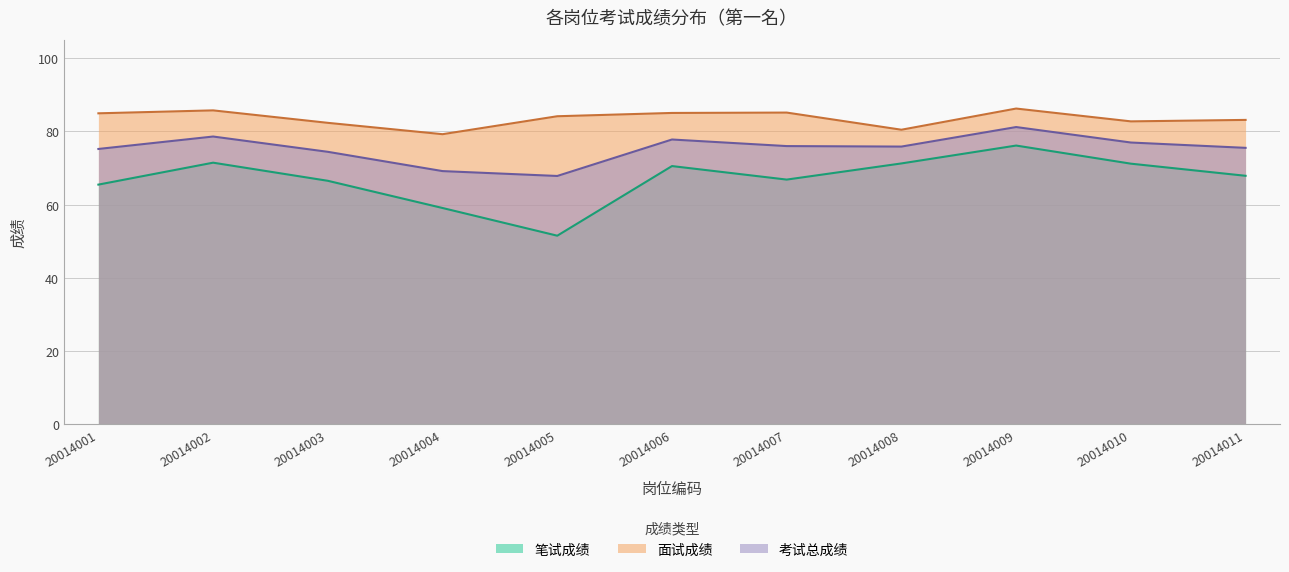

How many distinct data groups are displayed?

3